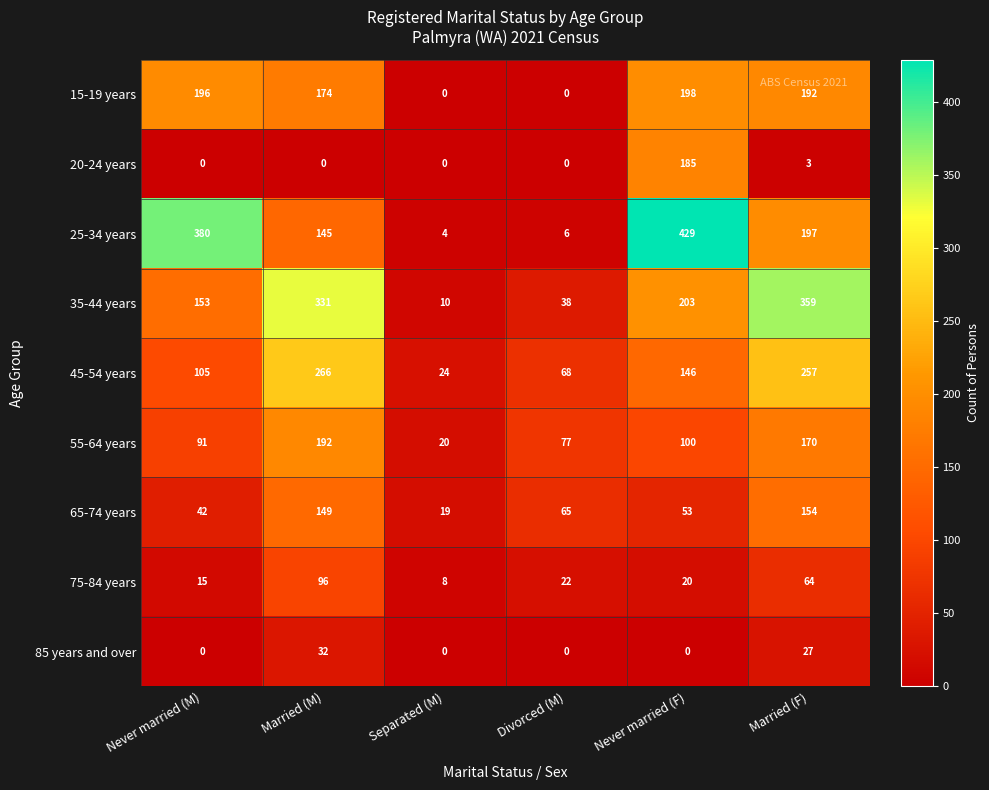

Is it true that 65-74 years equals 65 at Divorced (M)?

True